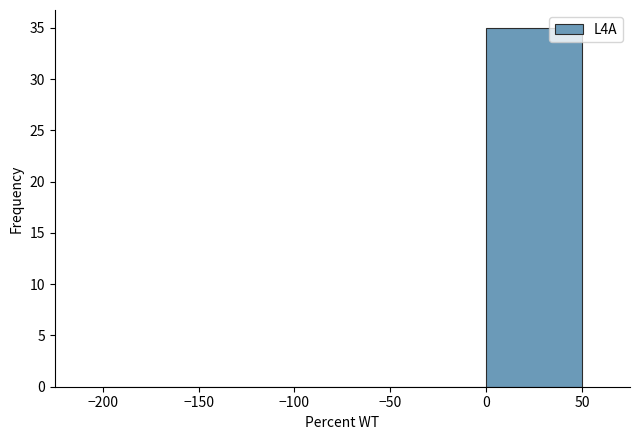

Reading left to right, transcribe this chart: for each bar, give the range it covers on the x-axis and its height. The values are not printed on the chart, so give them approximately, as read against the axis.

-200 to -150: 0
-150 to -100: 0
-100 to -50: 0
-50 to 0: 0
0 to 50: 35